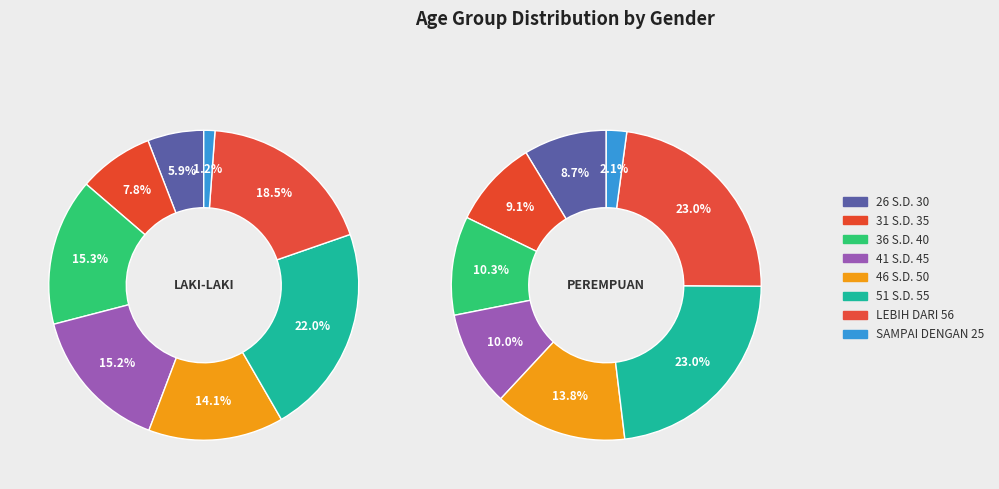

How many slices are in this pie chart?

8